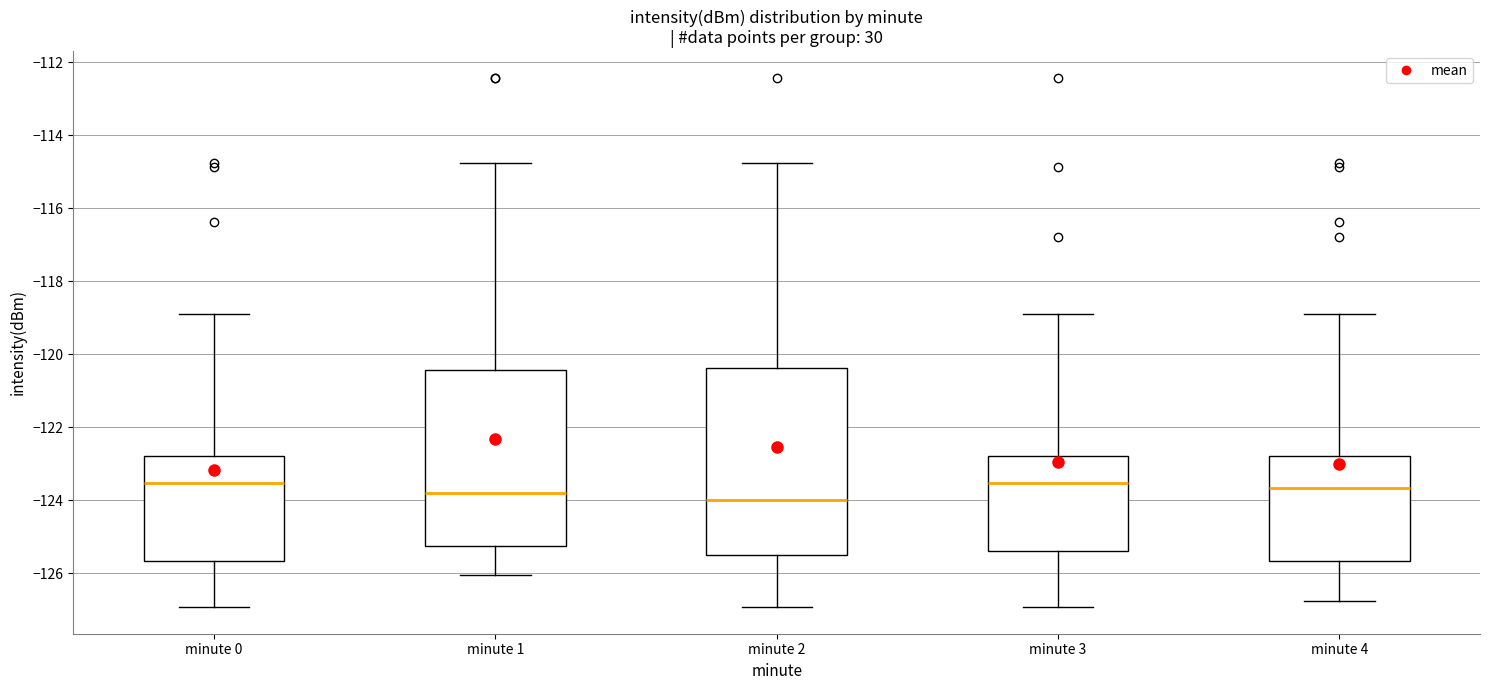

Where does the upper whisker of the box for minute 2 end on the y-axis? The values are not printed on the chart, so give them approximately, as read against the axis.

-114.8